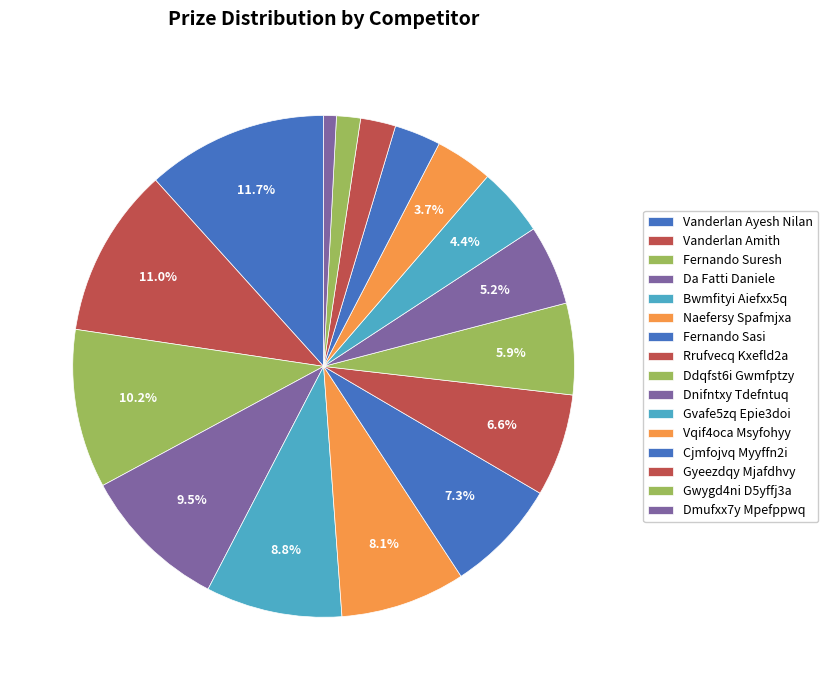

Which slice is the smallest?

Dmufxx7y Mpefppwq